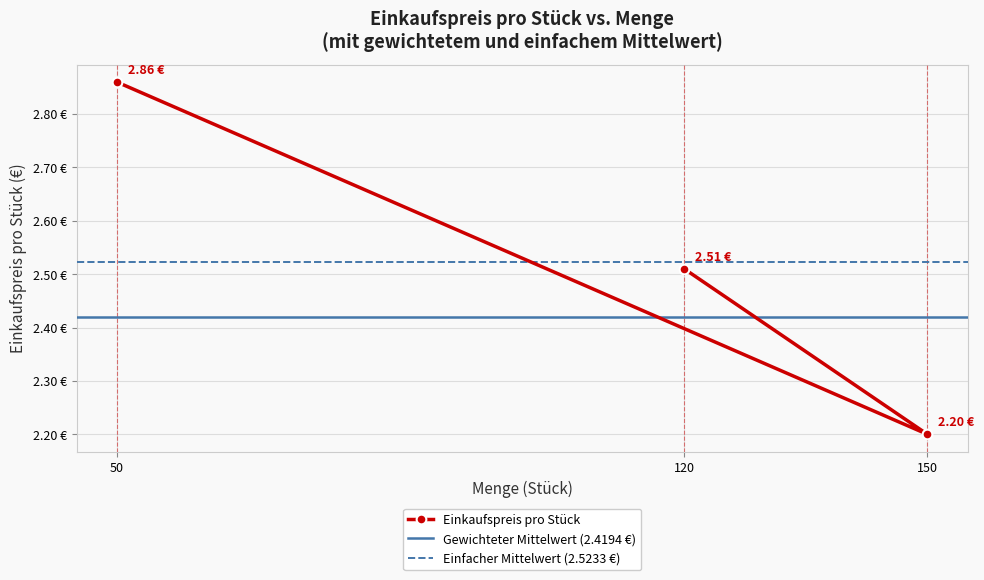

Approximately how many times larger is the value at 150 compared to 50?

0.8